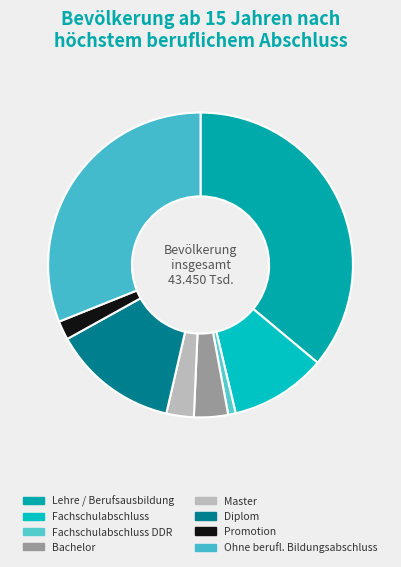

To the nearest percent, what is the combined percentage of Master and Bachelor?

7%